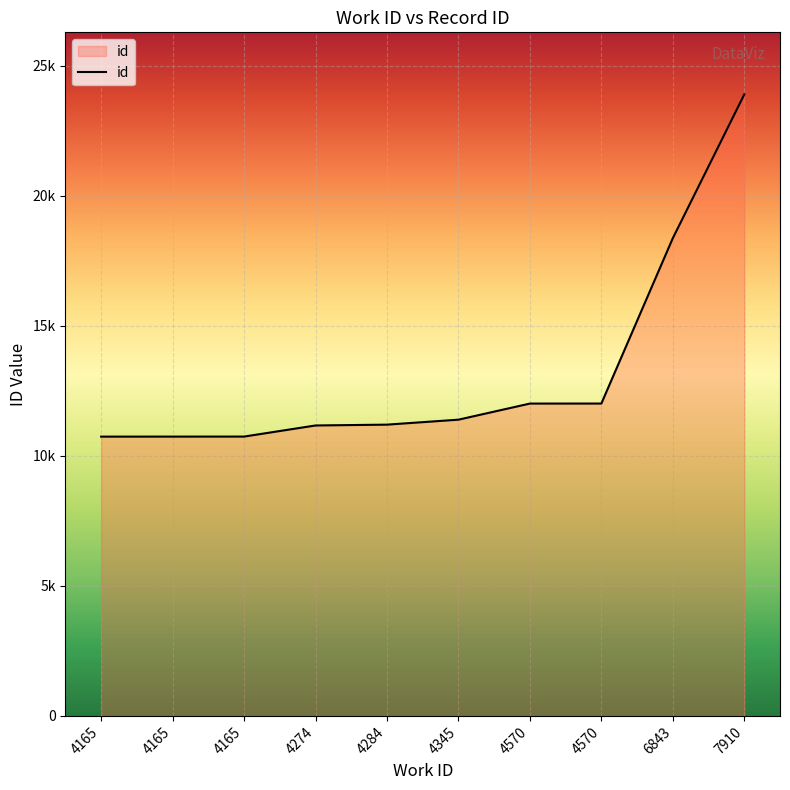

List the labels in order of value, largest first.

7910, 6843, 4570, 4570, 4345, 4284, 4274, 4165, 4165, 4165